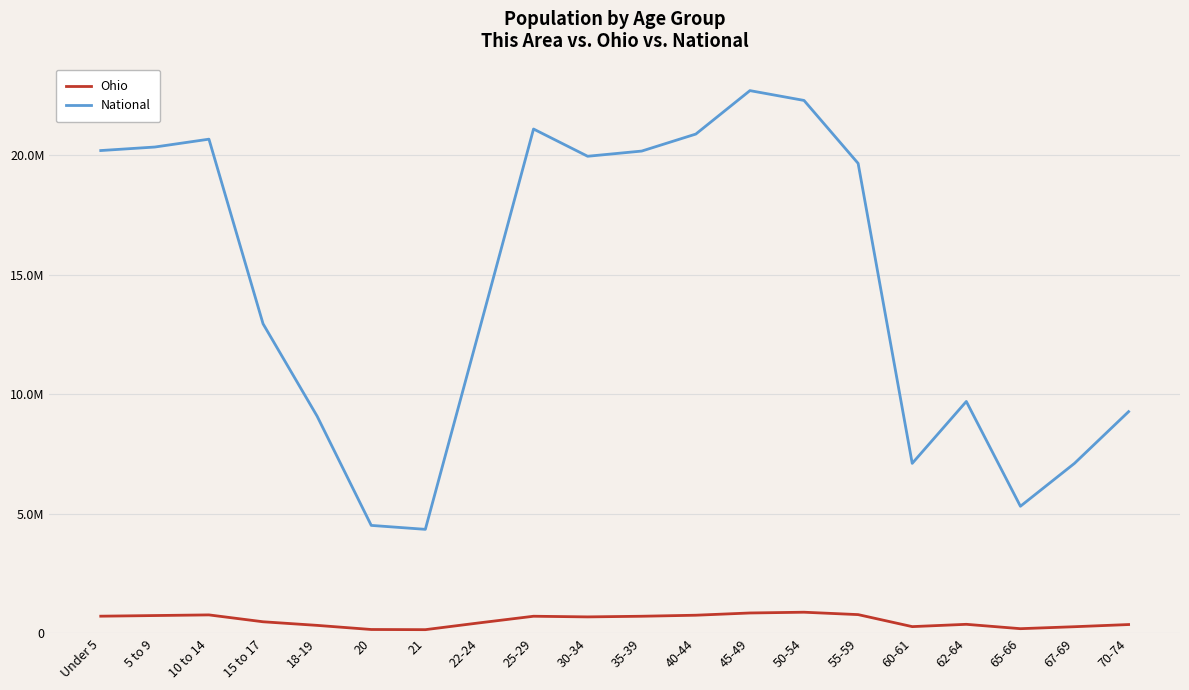

What is the difference between the maximum and second lowest values in the Ohio series?

723071